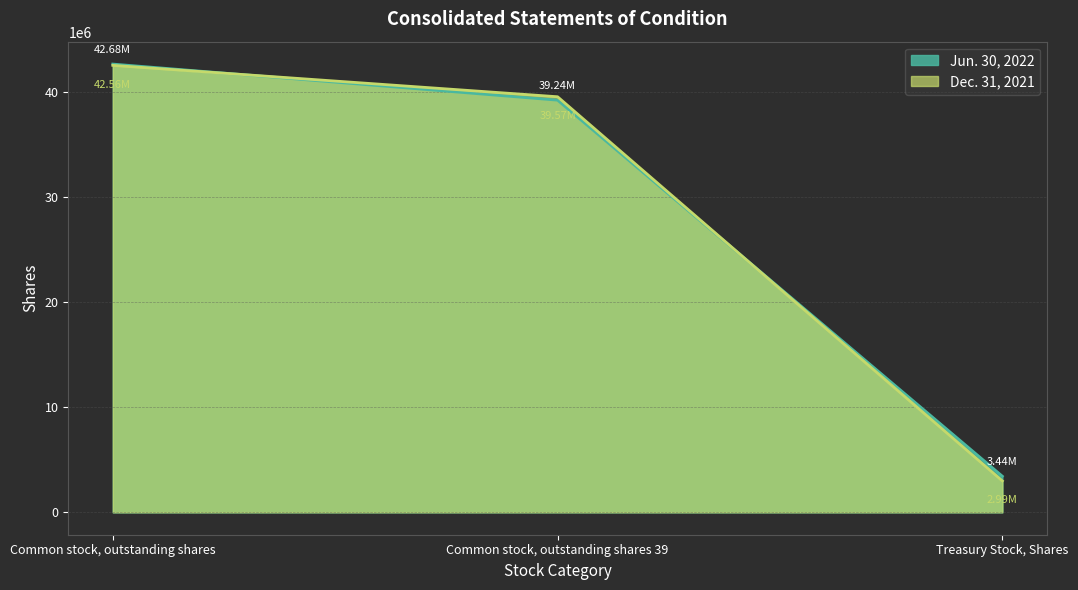

How many data points in Dec. 31, 2021 are less than 39568090?

1